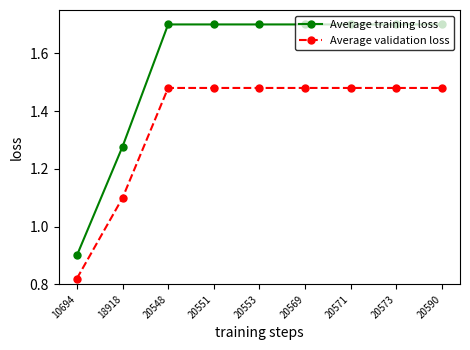

List the series in order of their peak value, highest first.

Average training loss, Average validation loss